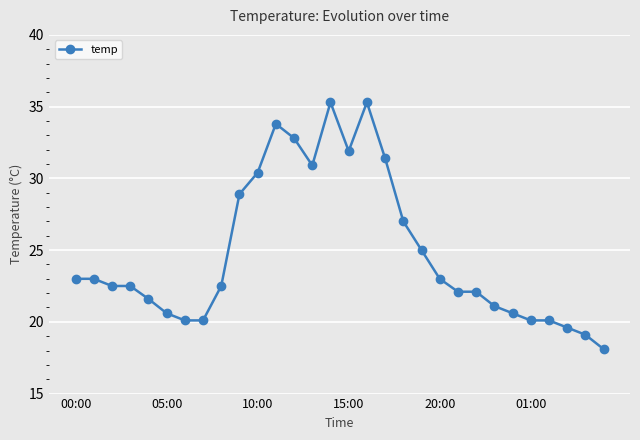

What is the difference between the maximum and second lowest values?

16.2